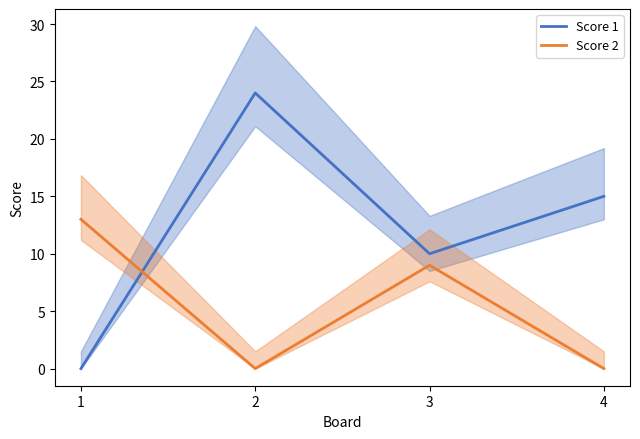

At which label does Score 1 reach its peak?

2